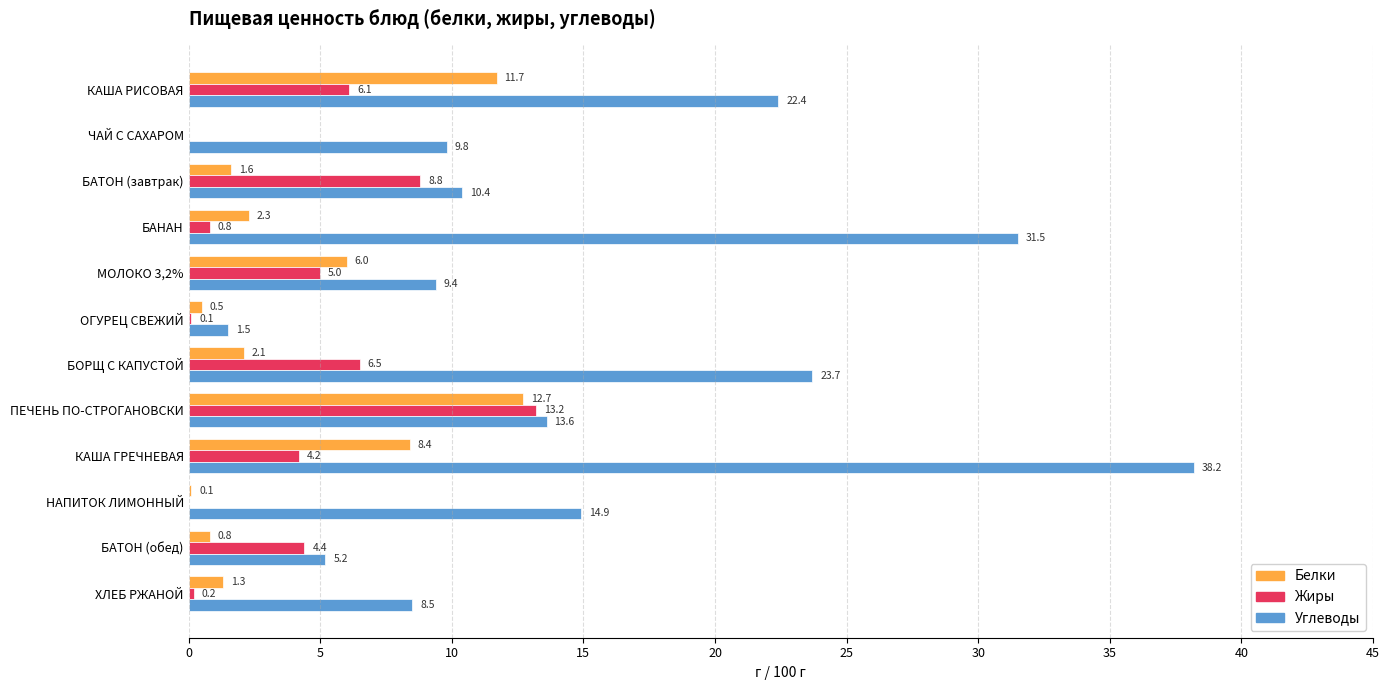

How many distinct data groups are displayed?

3